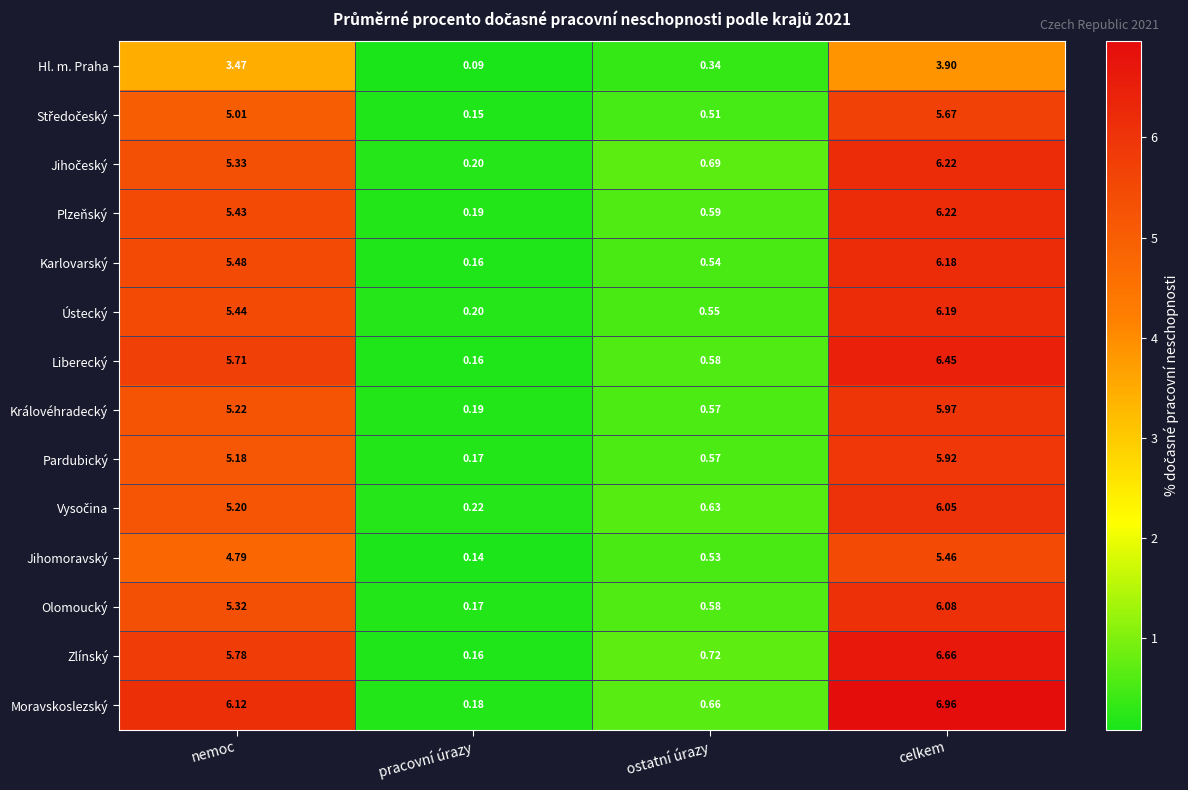

What is the spread (max minus min) of values at celkem?

3.1